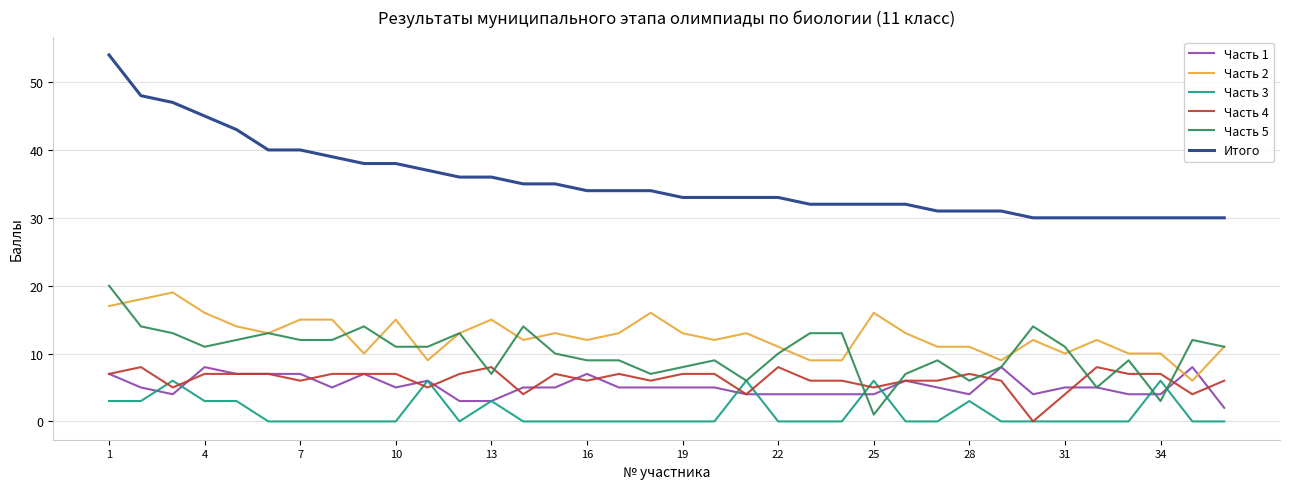

What are all the series names shown in the legend?

Часть 1, Часть 2, Часть 3, Часть 4, Часть 5, Итого